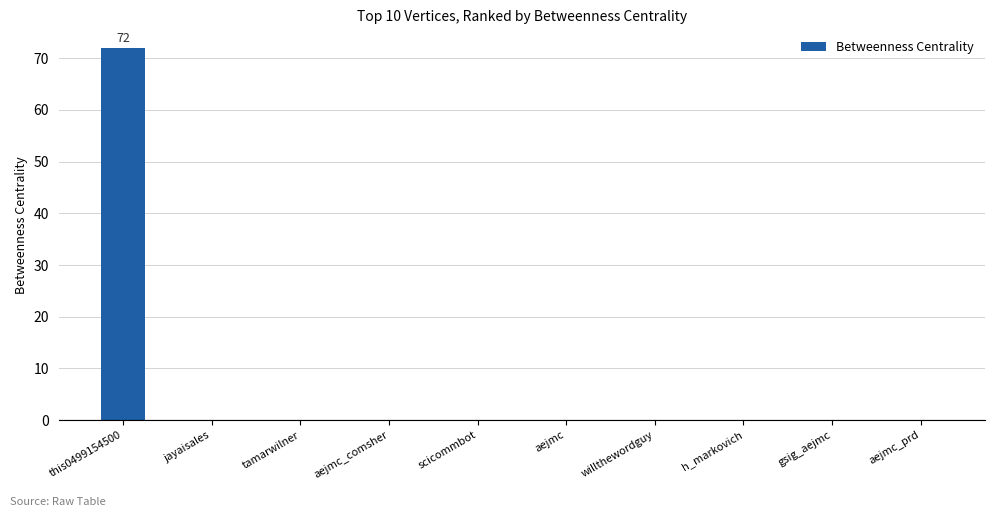

At which category does the chart reach its peak across all series?

this0499154500